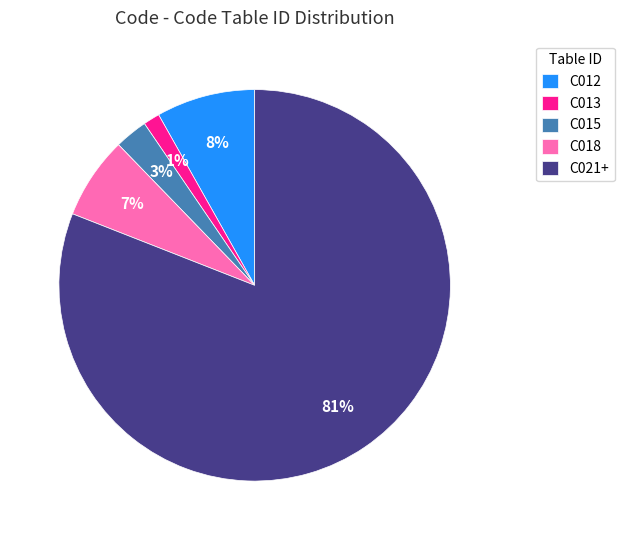

Which category has the smallest portion of the pie?

C013